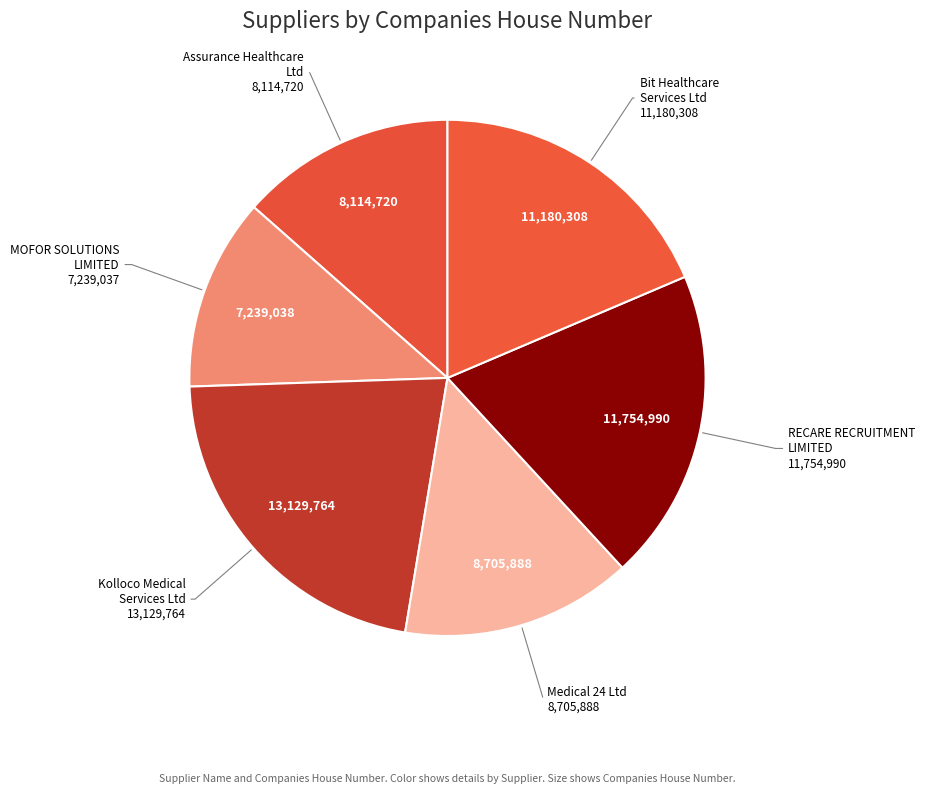

How many slices are in this pie chart?

6